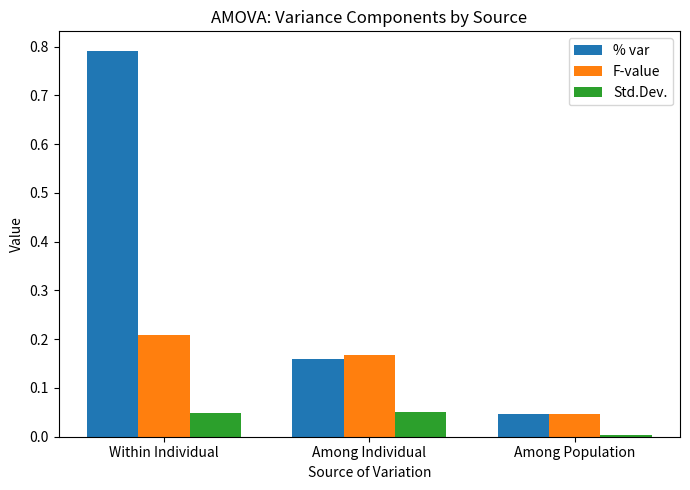

What are all the series names shown in the legend?

% var, F-value, Std.Dev.